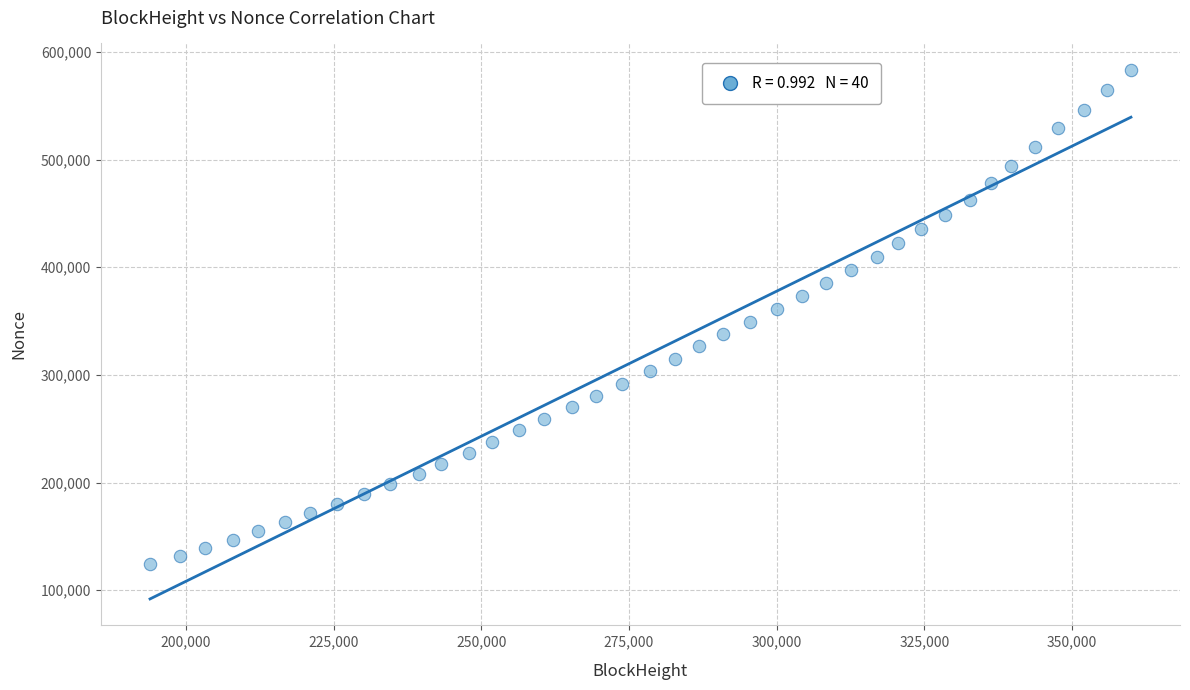

What is the range of Y values (max minus min)?

458653